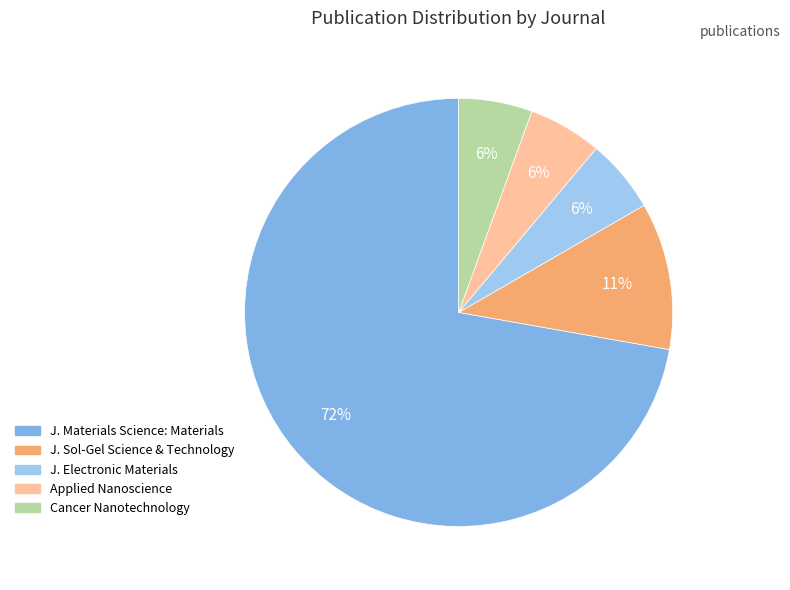

Which category has the smallest portion of the pie?

Journal of Electronic Materials